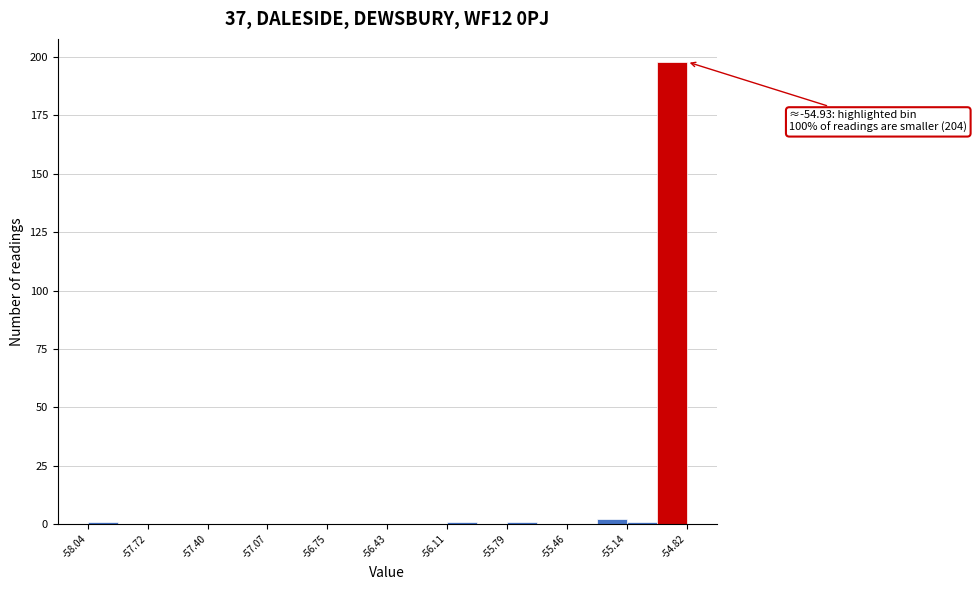

Around what value on the x-axis is the tallest bar? Give the approximate position of its centre, as read against the axis.

-54.90